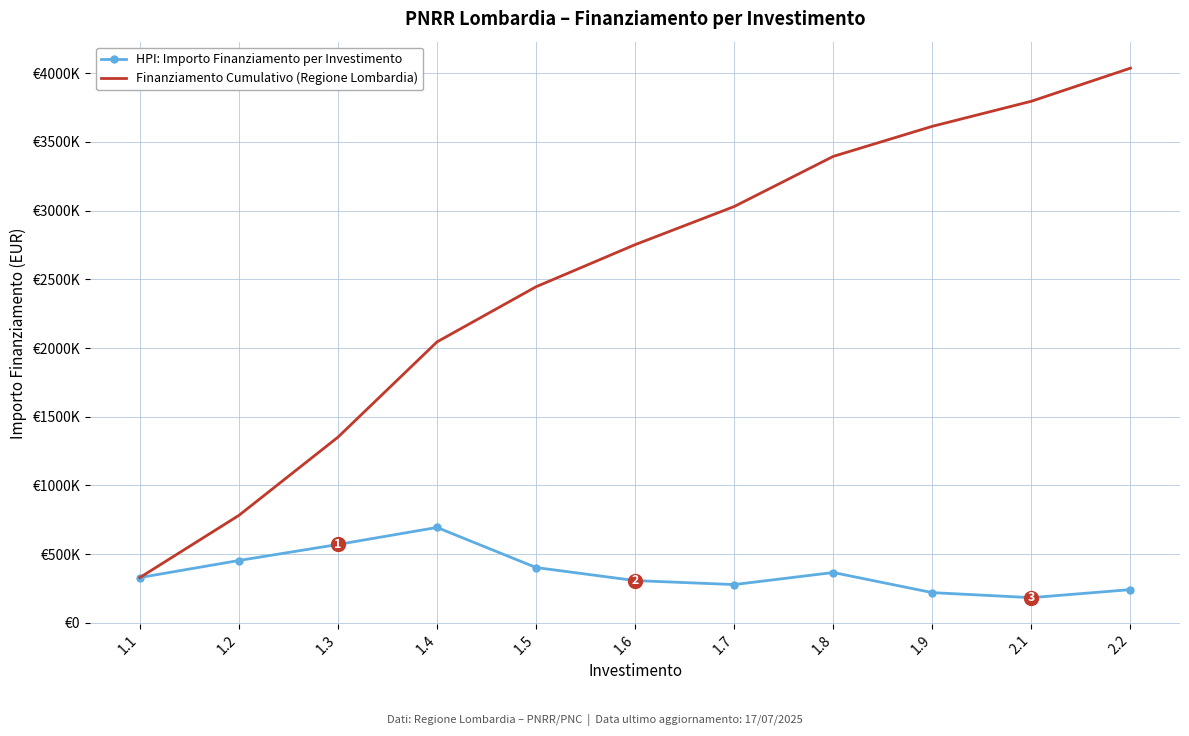

True or false: Finanziamento Cumulativo (Regione Lombardia) and HPI: Importo Finanziamento per Investimento intersect in this chart.

False